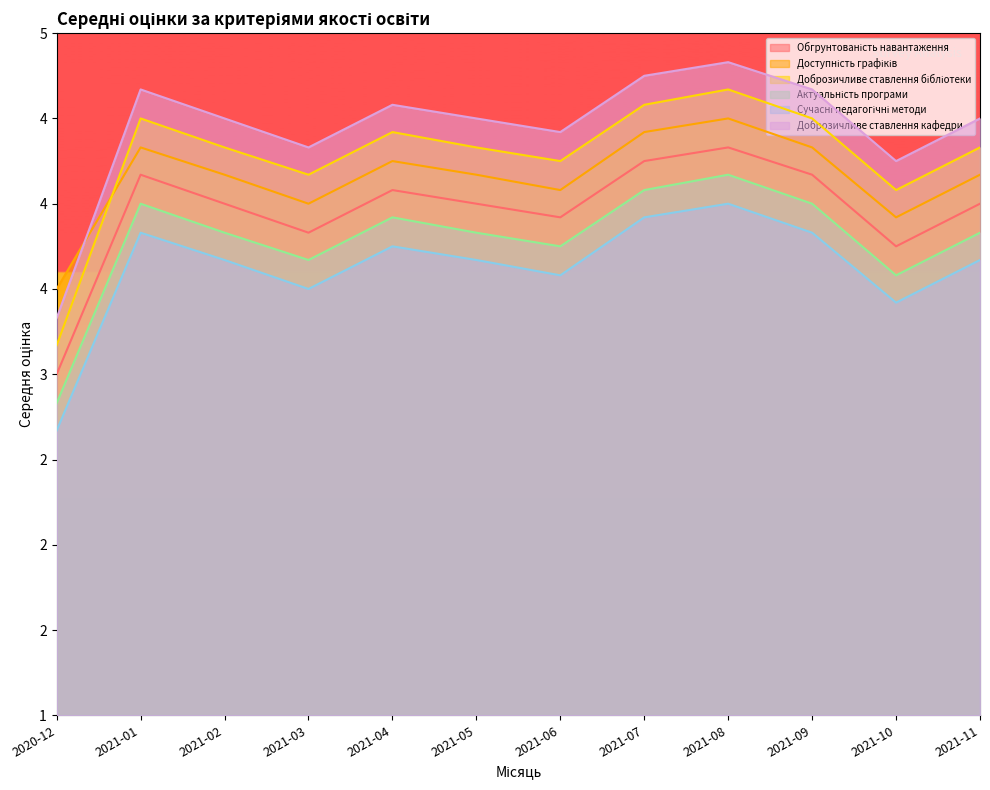

At how many categories does at least one series exceed 2?

12